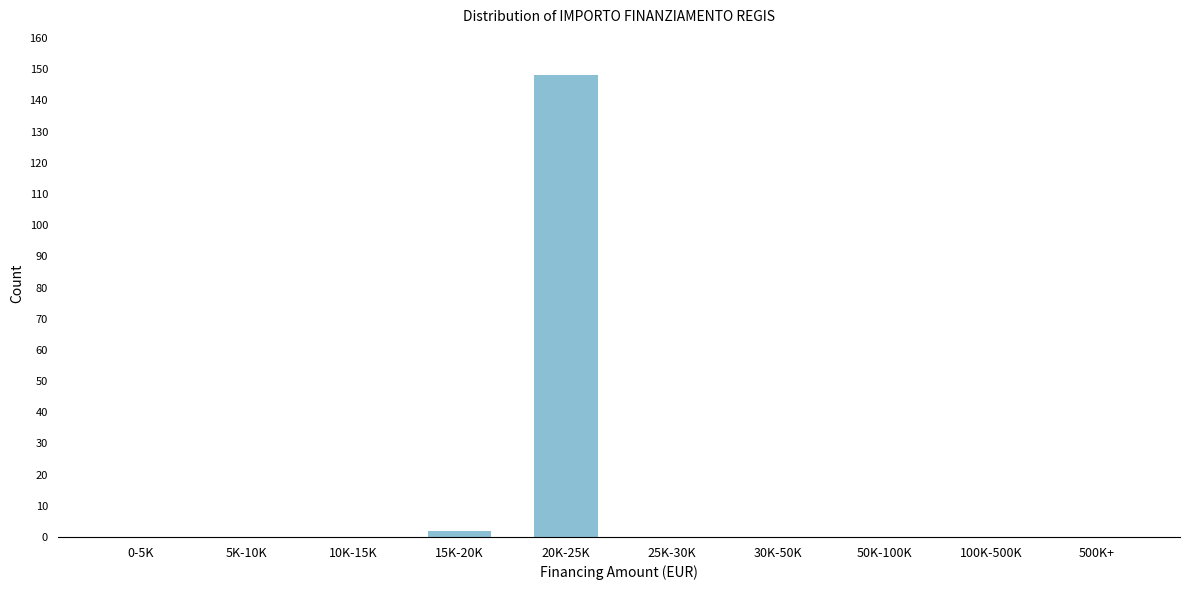

Reading left to right, list all the values displayed in this chart.

0-5K=0	5K-10K=0	10K-15K=0	15K-20K=2	20K-25K=148	25K-30K=0	30K-50K=0	50K-100K=0	100K-500K=0	500K+=0